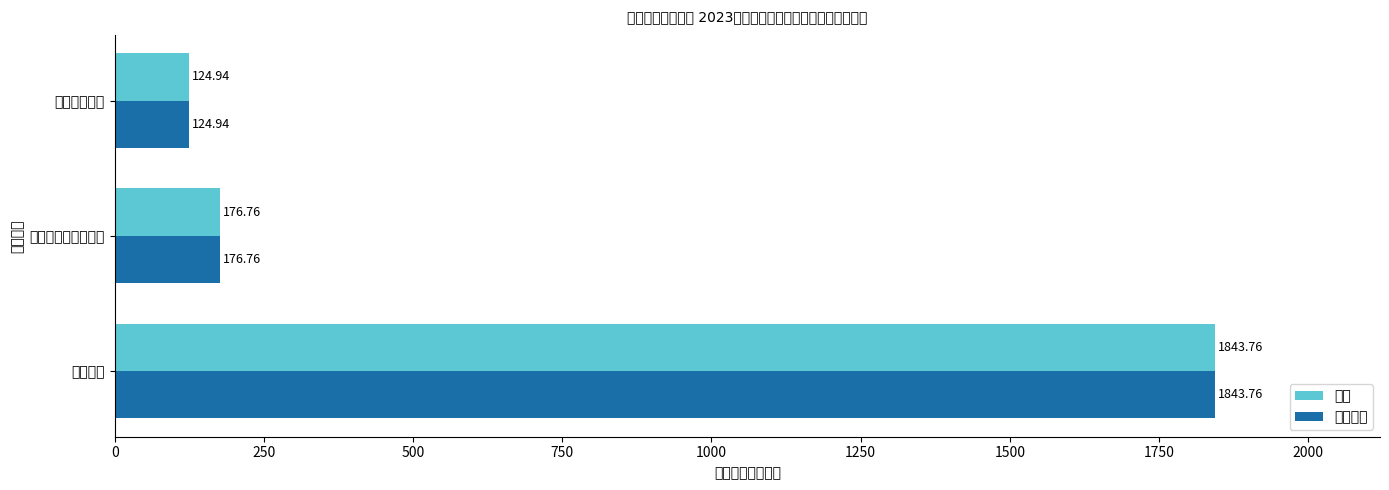

List the labels in order of 基本支出 value, smallest first.

住房保障支出, 社会保障和就业支出, 教育支出